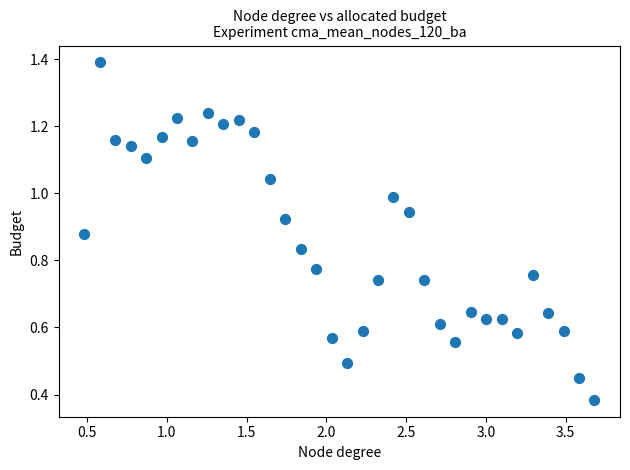

What is the range of X values (max minus min)?

3.2